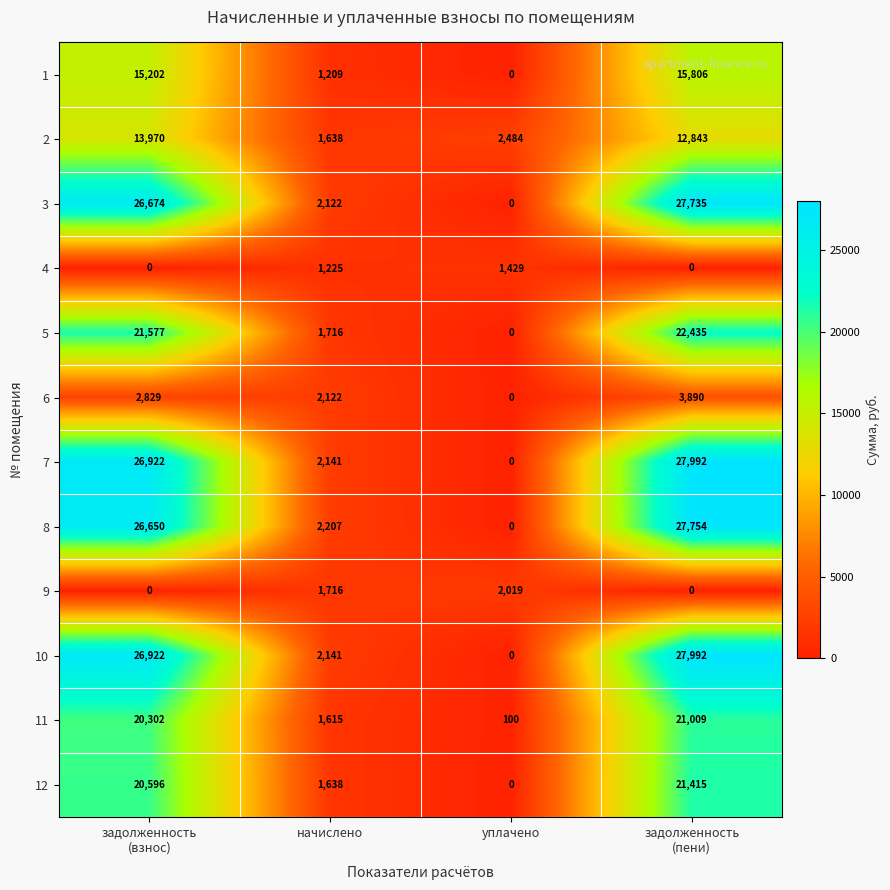

At which label is 4 closest to 714?

начислено